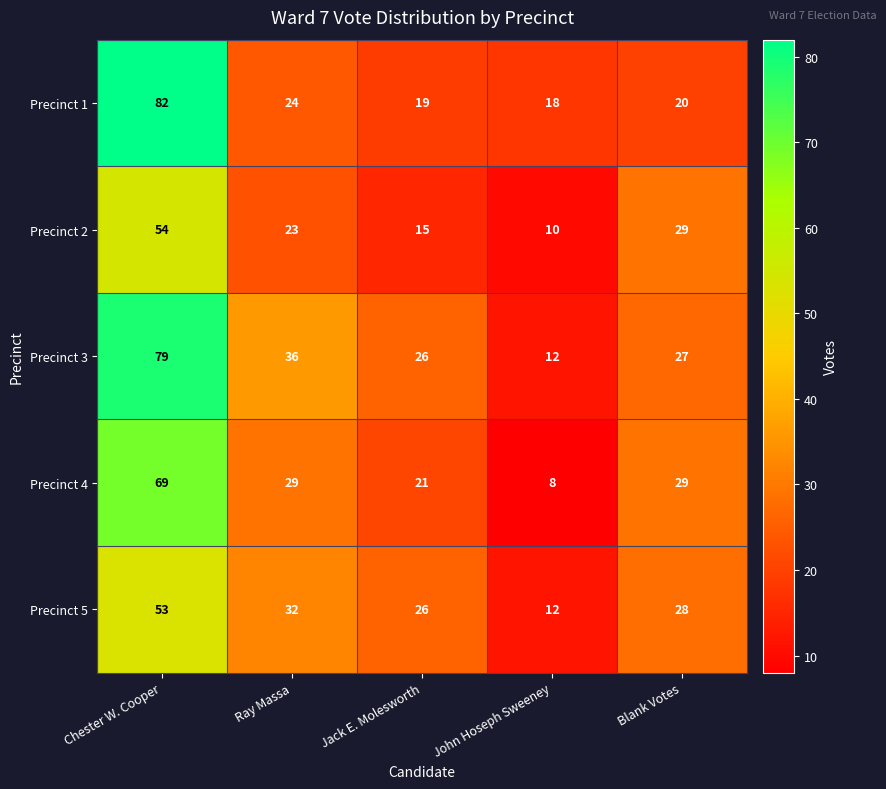

The Precinct 4 series shows 9 at Ray Massa. True or false?

False